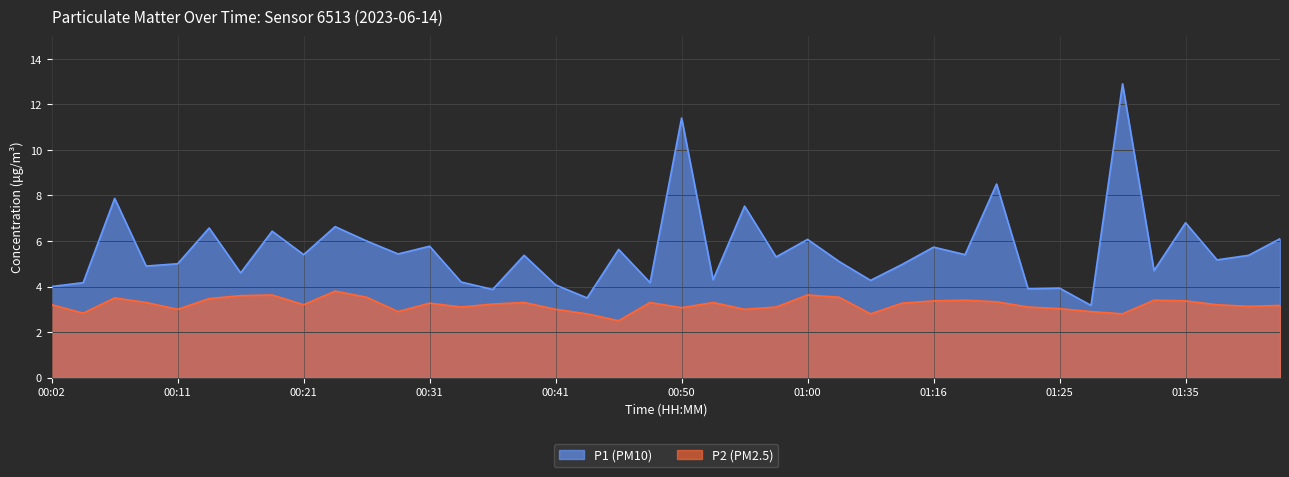

How many data points in P2 (PM2.5) are less than 3?

7